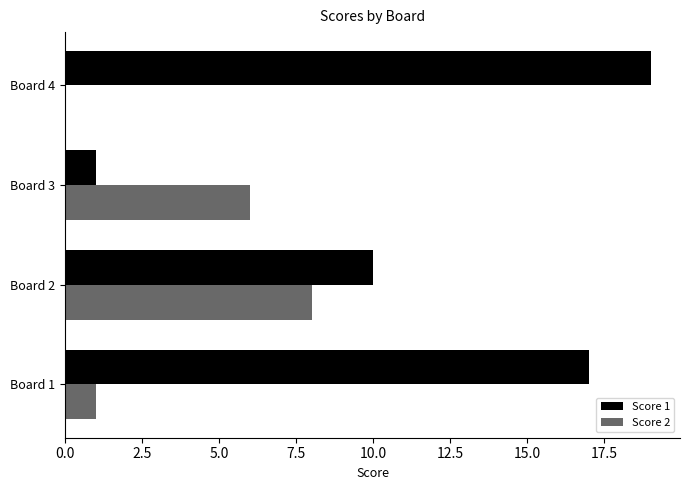

What is the total value across all series at Board 2?

18